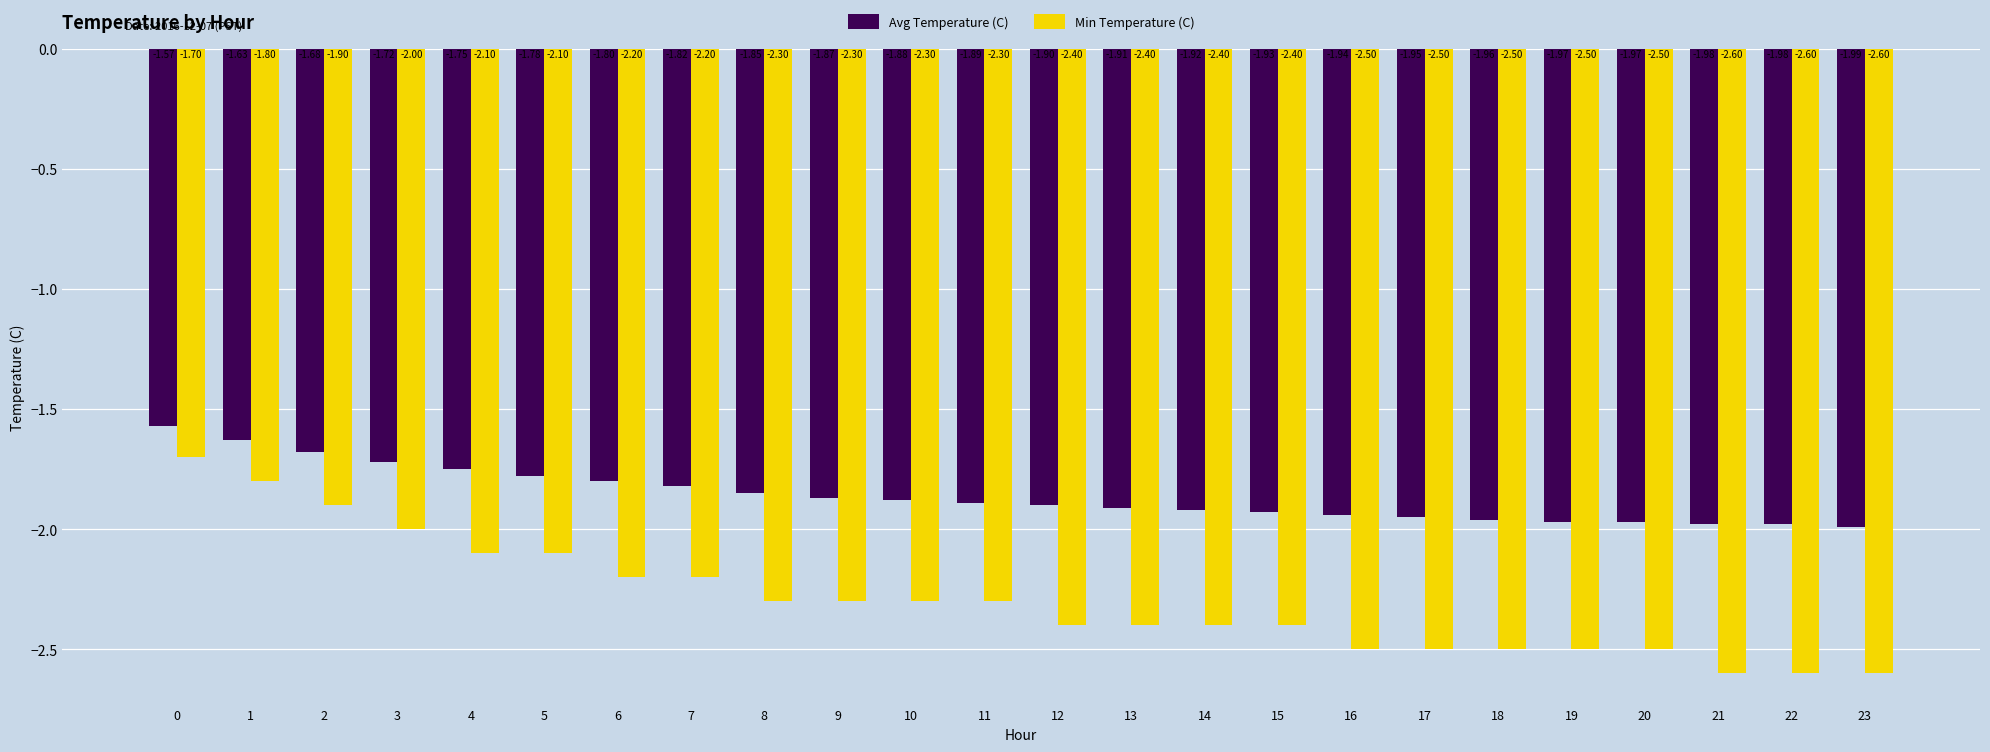

How many data points does each series have?

24